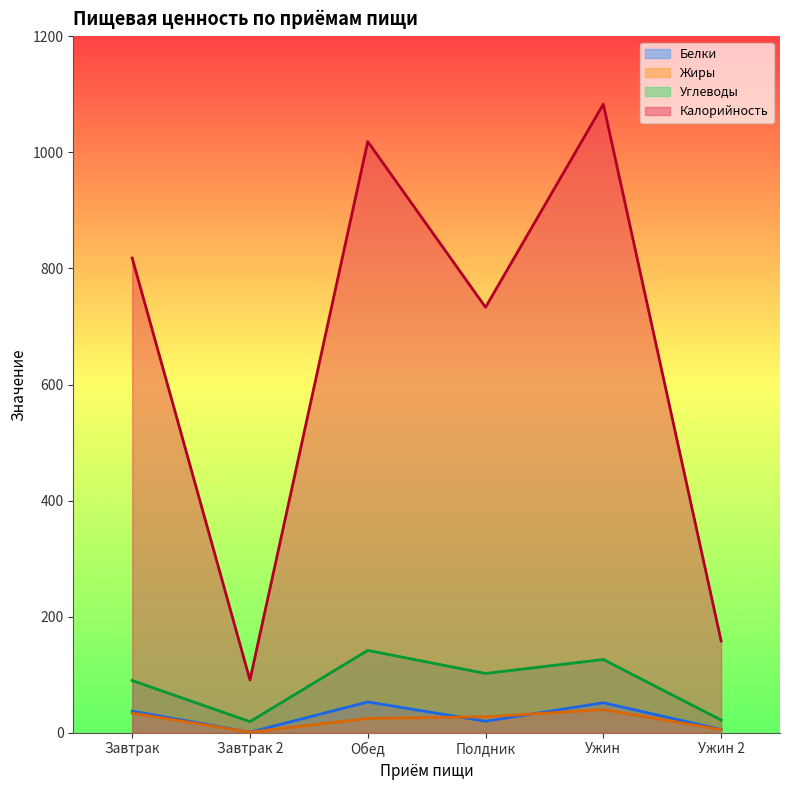

Reading left to right, list all the values displayed in this chart.

Белки: Завтрак=37.1	Завтрак 2=0.8	Обед=52.9	Полдник=19.6	Ужин=51.5	Ужин 2=5.4
Жиры: Завтрак=33.7	Завтрак 2=0.8	Обед=24.5	Полдник=27.3	Ужин=39.7	Ужин 2=5.0
Углеводы: Завтрак=89.7	Завтрак 2=18.9	Обед=141.7	Полдник=101.9	Ужин=126.0	Ужин 2=21.6
Калорийность: Завтрак=818.1	Завтрак 2=90.7	Обед=1018.8	Полдник=733.1	Ужин=1083.3	Ужин 2=158.0